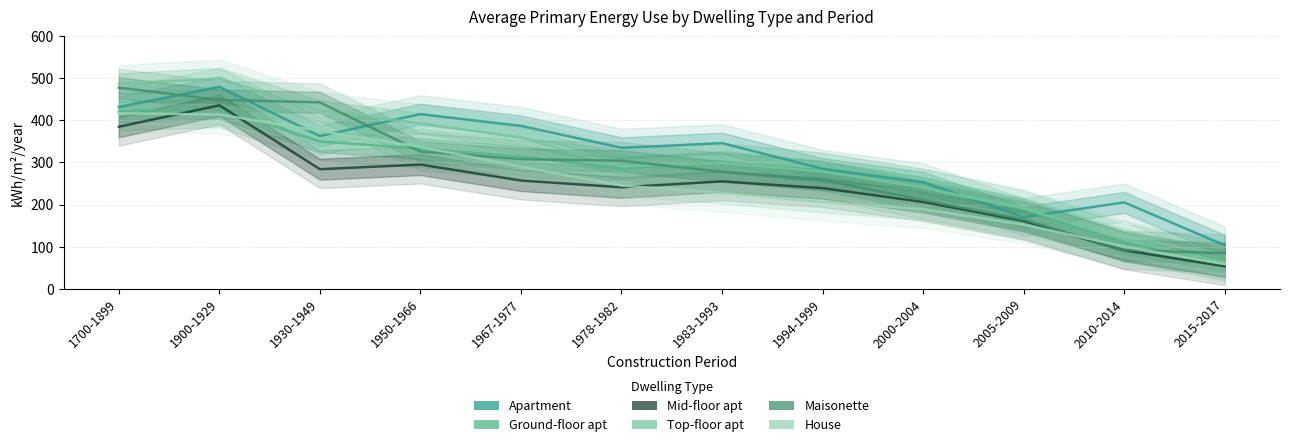

At which label does Maisonette reach its peak?

1700-1899